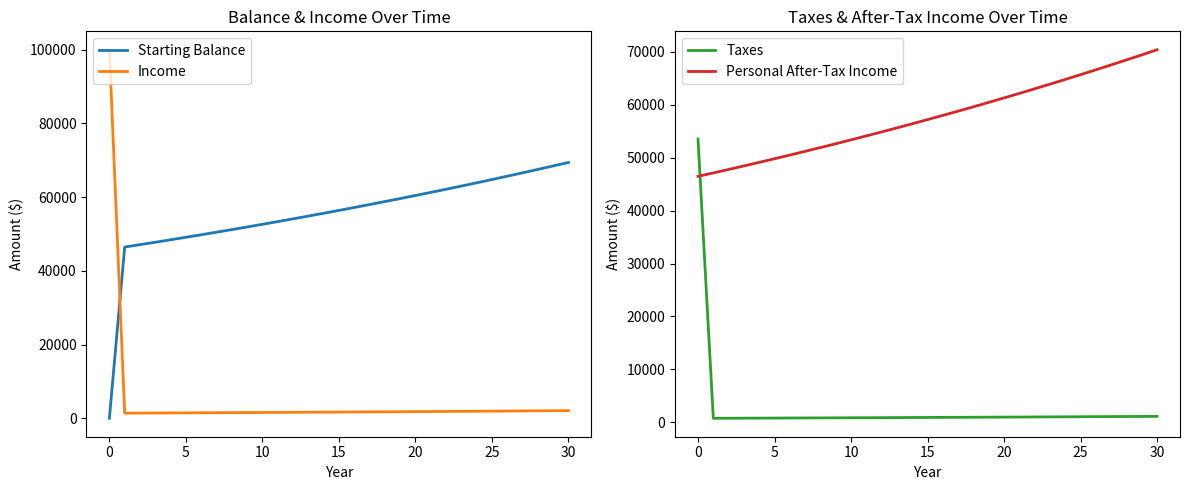

In Taxes, how many points are lower than both neighbors (excluding endpoints)?

1